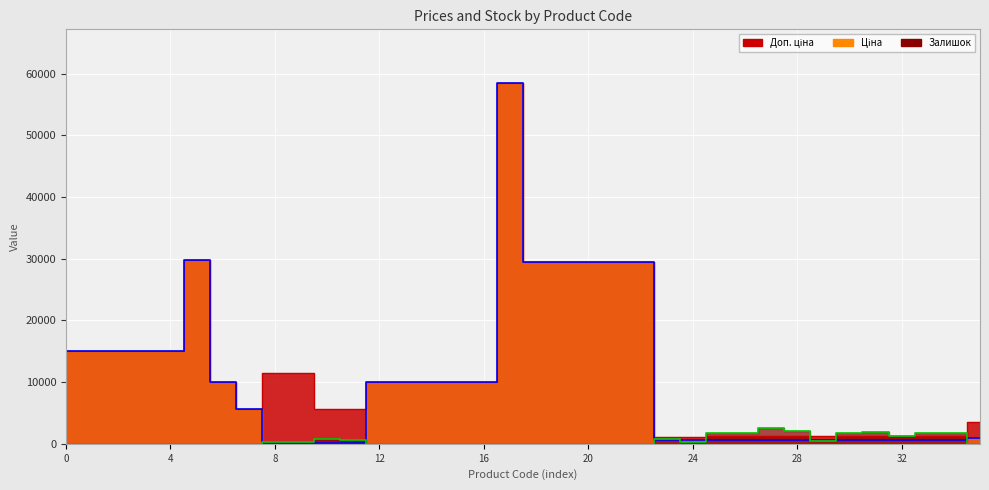

At which label does Ціна reach its minimum?

239752197